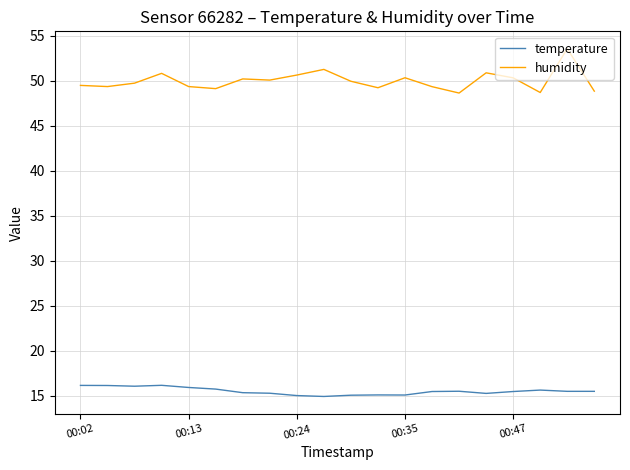

Which series has the largest range (max minus min)?

humidity